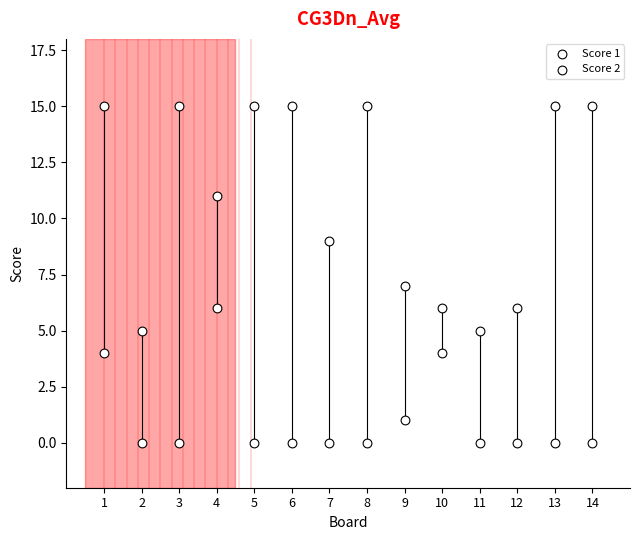

How many points are shown in the scatter plot?

28